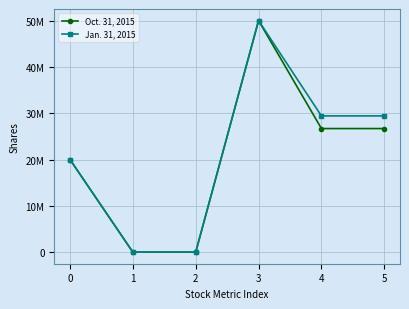

In Oct. 31, 2015, how many points are higher than both neighbors (excluding endpoints)?

1